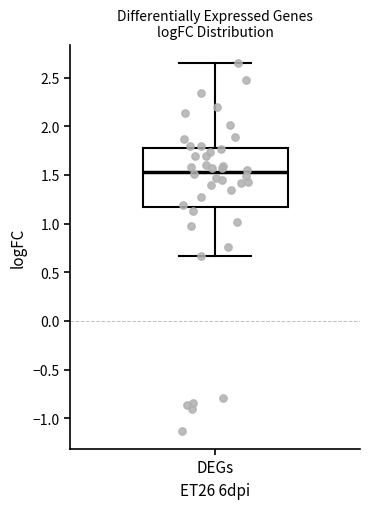

Transcribe this box plot: give where the median line is, the range the box spans, and where the two whiskers end, as read against the y-axis. The values are not printed on the chart, so give them approximately, as read against the axis.

median 1.55, box 1.15 to 1.80, whiskers 0.65 to 2.65